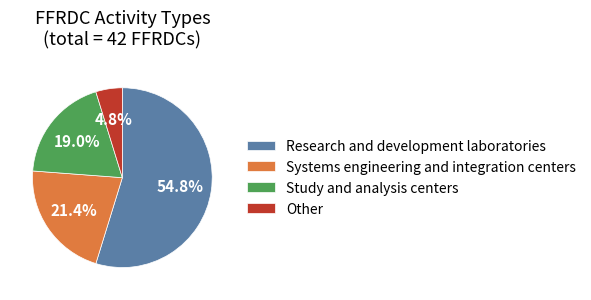

Does any single category account for the majority?

Yes